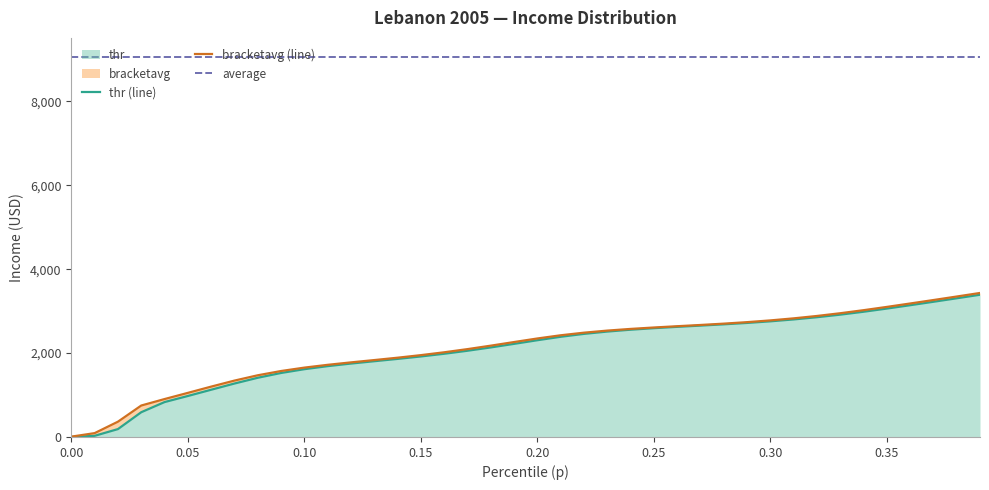

What is the maximum value for thr?

3391.4